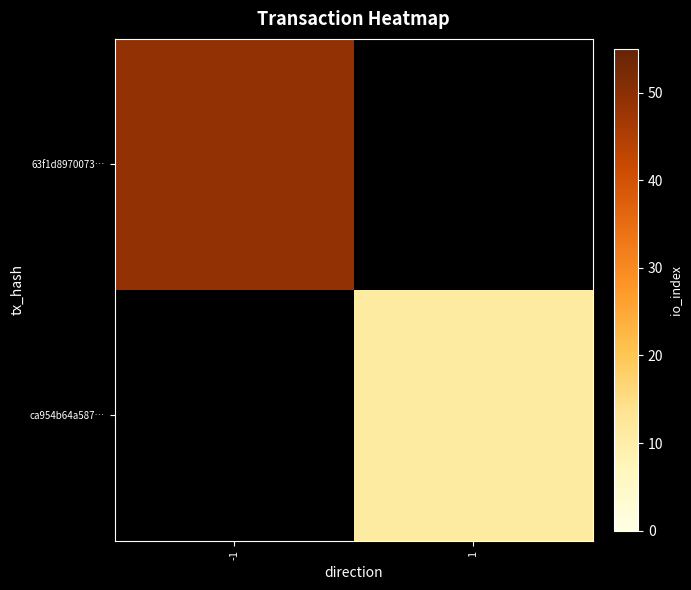

What is the spread (max minus min) of values at 1?

11